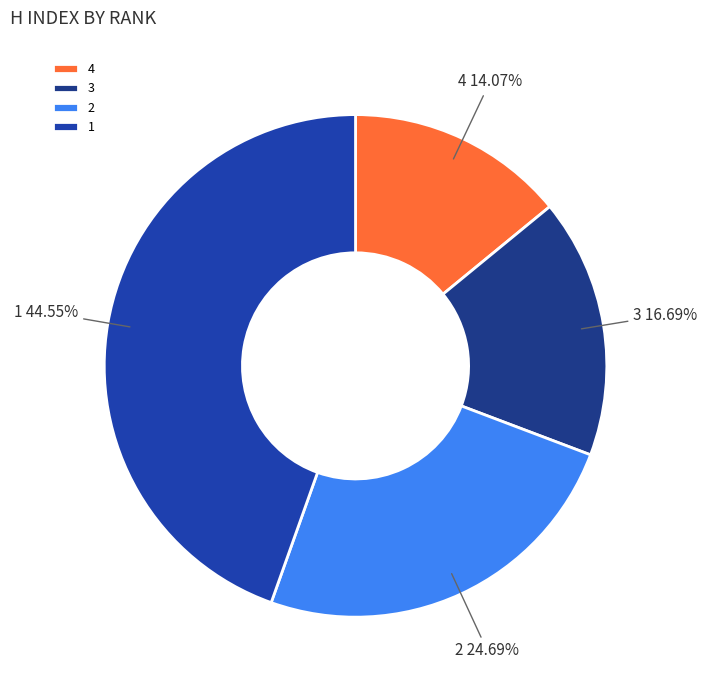

The 2 slice represents 25% of the pie. True or false?

True